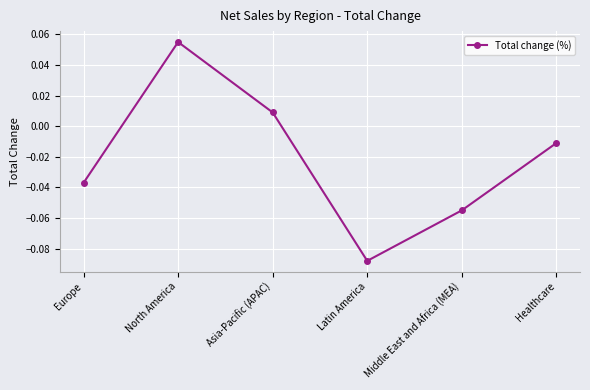

Which has a higher value, Middle East and Africa (MEA) or Asia-Pacific (APAC)?

Asia-Pacific (APAC)